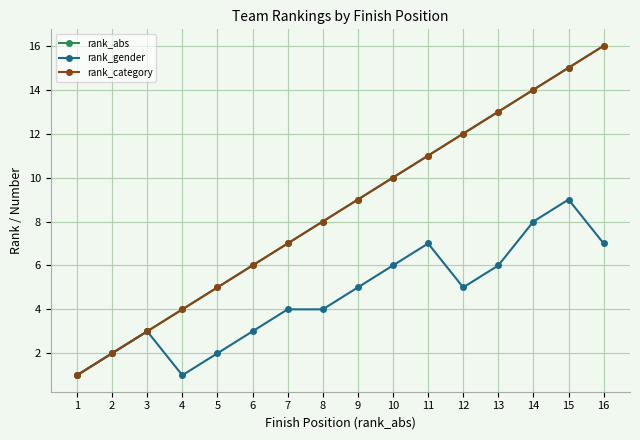

Reading right to left, extract all data points from this chart.

rank_abs: 16=16	15=15	14=14	13=13	12=12	11=11	10=10	9=9	8=8	7=7	6=6	5=5	4=4	3=3	2=2	1=1
rank_gender: 16=7	15=9	14=8	13=6	12=5	11=7	10=6	9=5	8=4	7=4	6=3	5=2	4=1	3=3	2=2	1=1
rank_category: 16=16	15=15	14=14	13=13	12=12	11=11	10=10	9=9	8=8	7=7	6=6	5=5	4=4	3=3	2=2	1=1